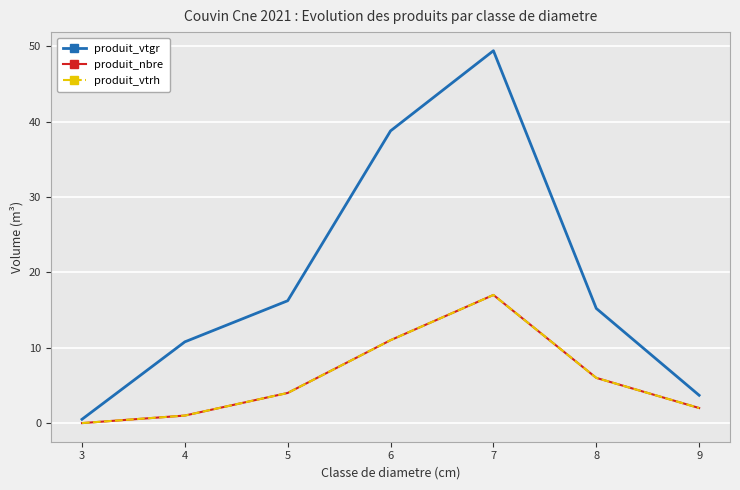

What is the value of the produit_vtgr point at the 1st from the left?

0.5